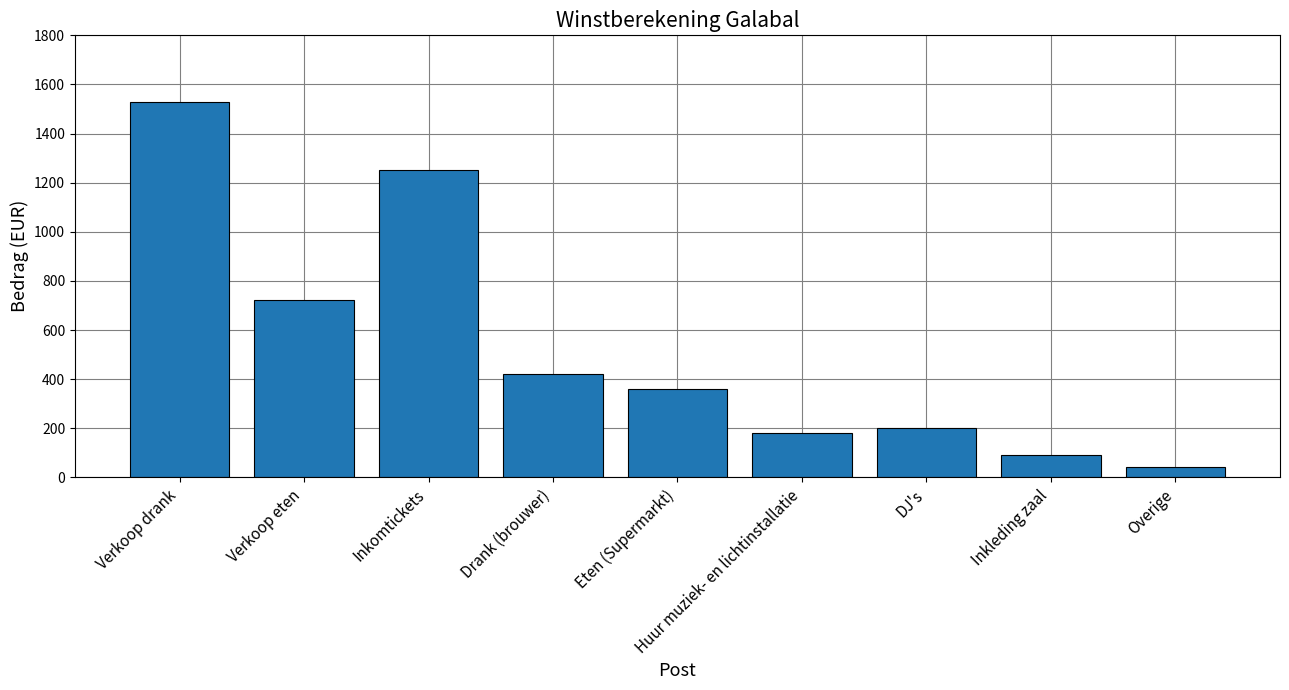

What position from the right is DJ's?

3